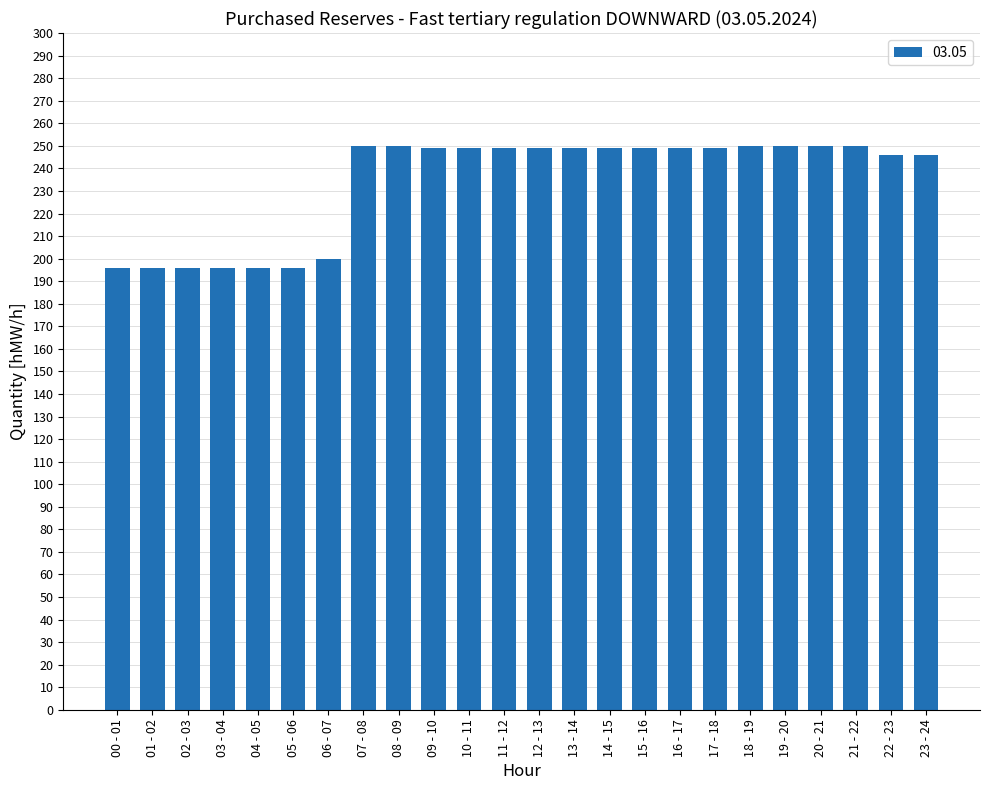

What is the difference between the second highest and second lowest values?

54